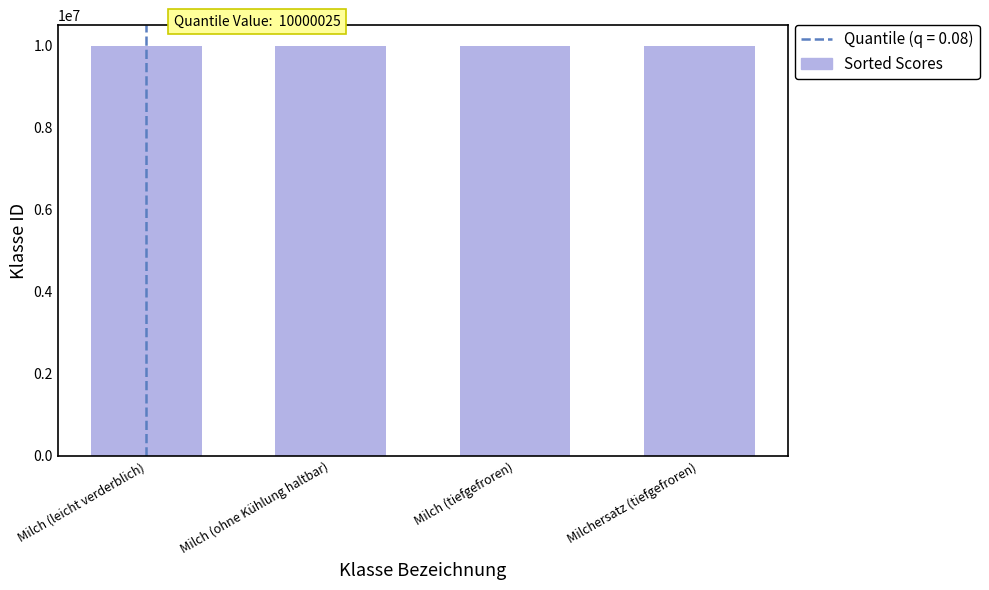

How many categories are shown in the chart?

4